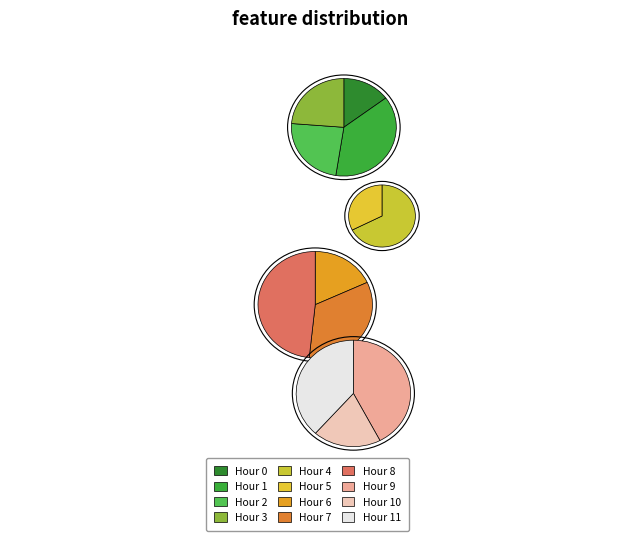

To the nearest percent, what is the difference between the largest and smallest slice percentages?

12%